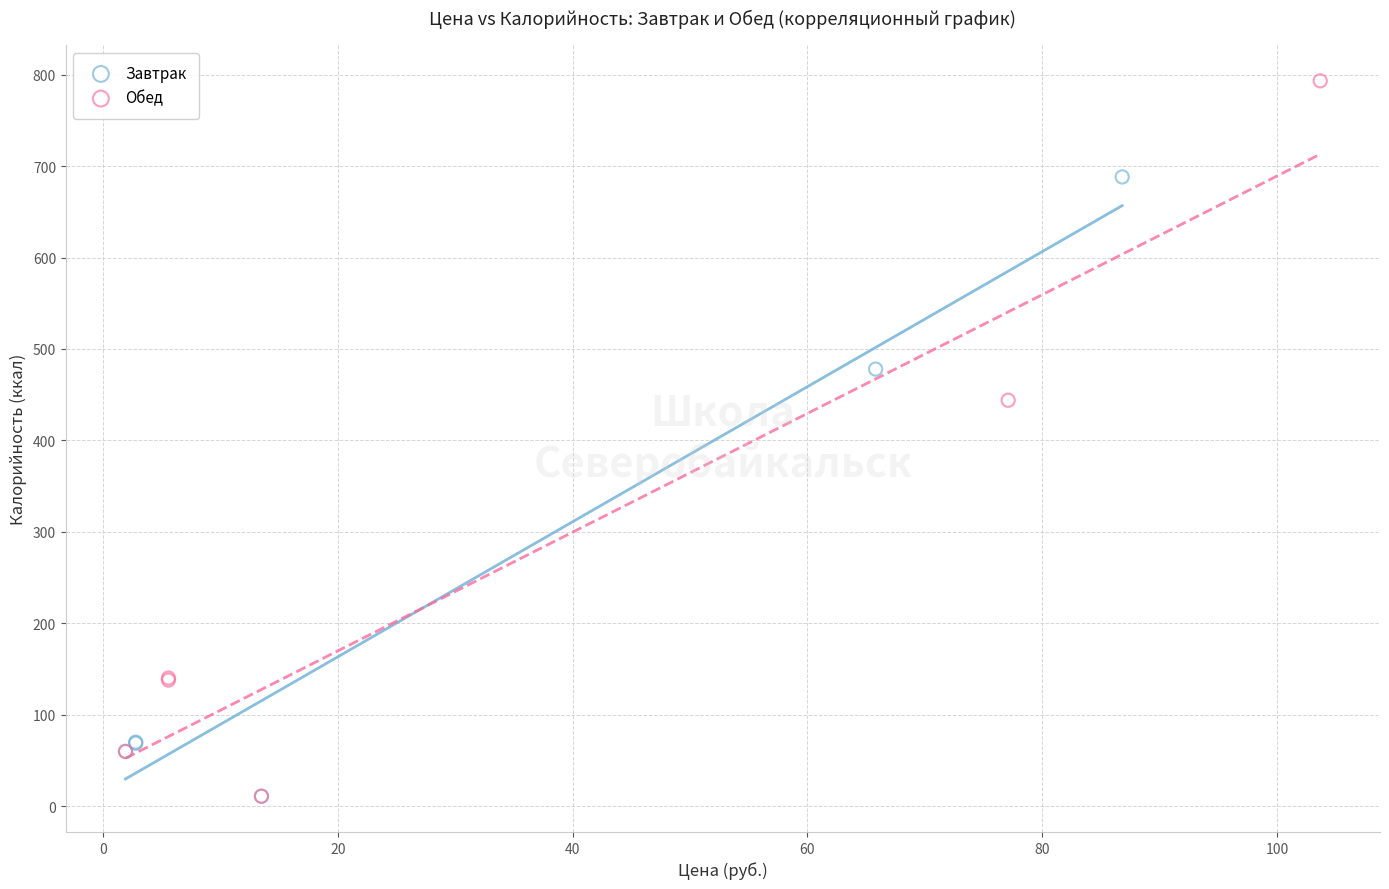

Which series has the largest Y range (max minus min)?

Обед